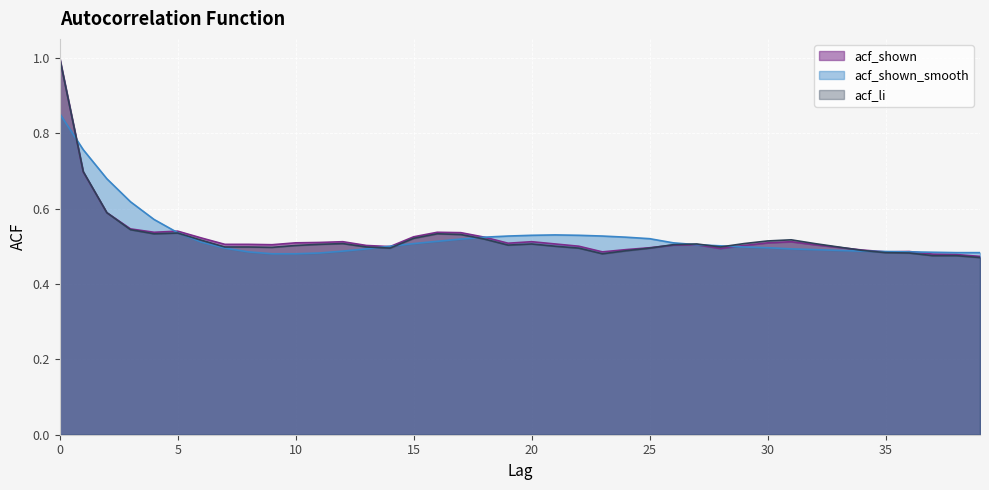

List the series in order of their overall mean, highest first.

acf_shown_smooth, acf_shown, acf_li